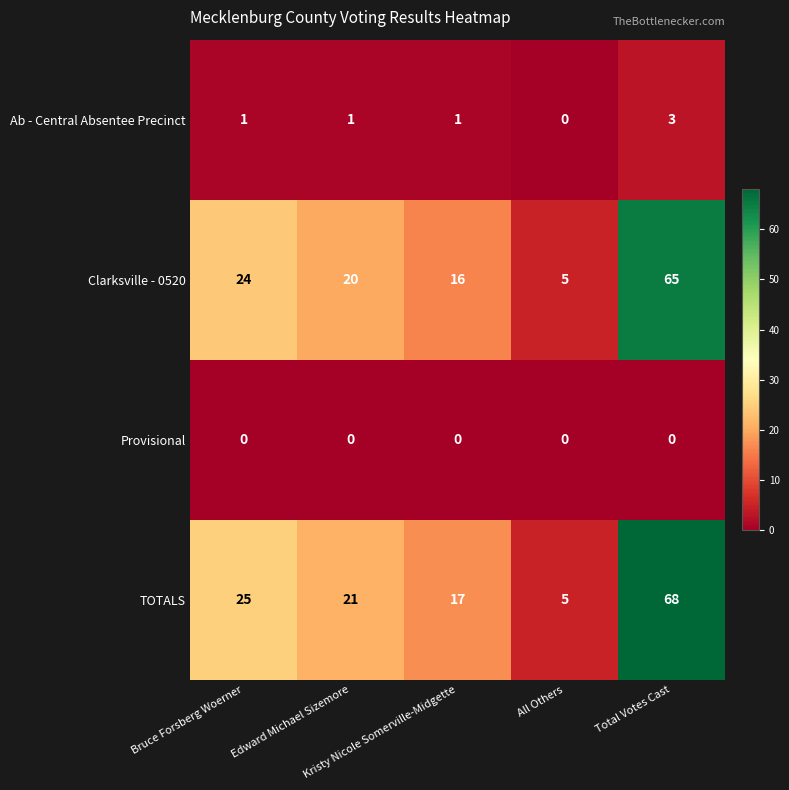

What is the total value across all series at Total Votes Cast?

136